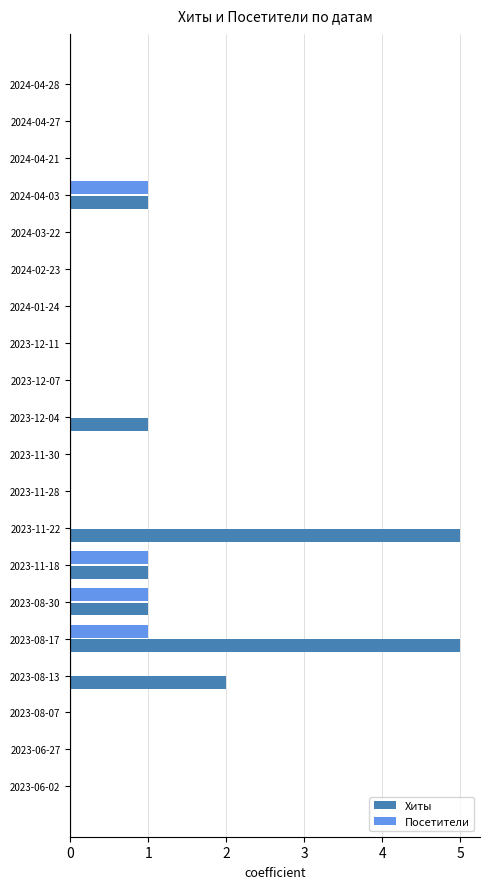

True or false: Посетители has a value of 0 at 2023-11-30.

True